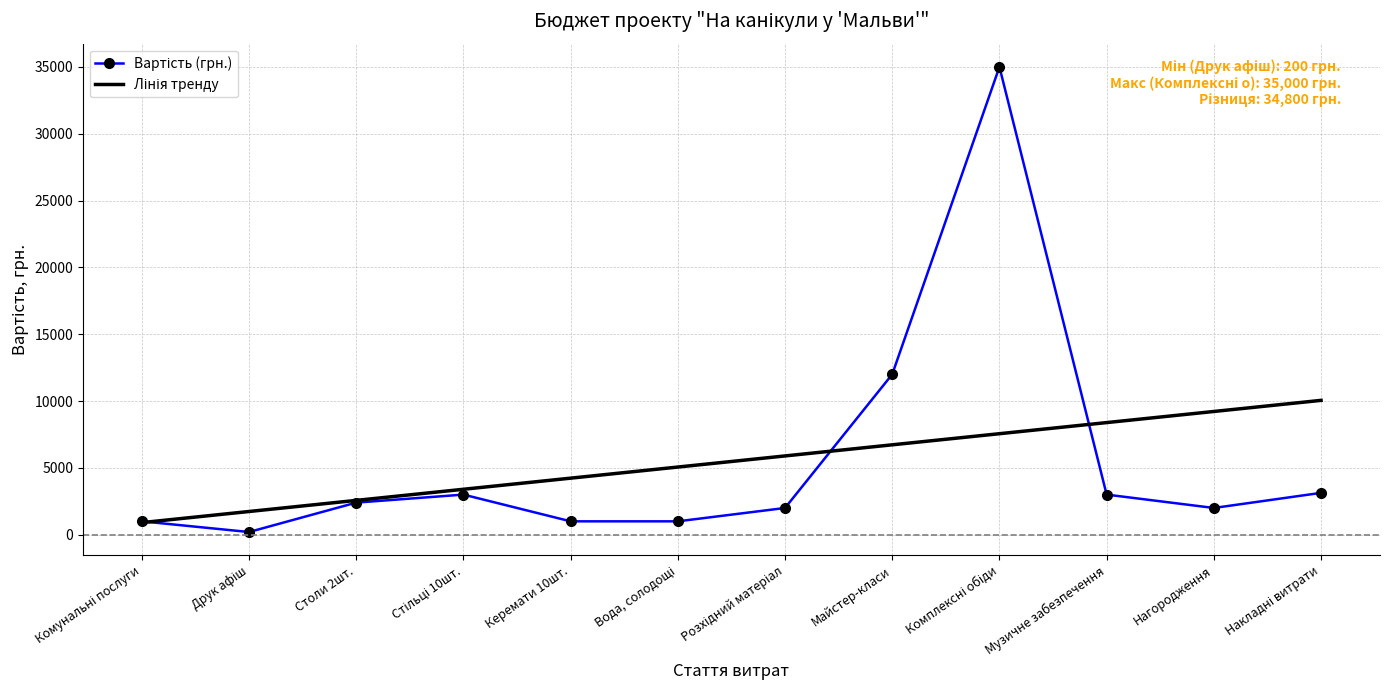

What is the total value across all series at Столи 2шт.?

4967.0